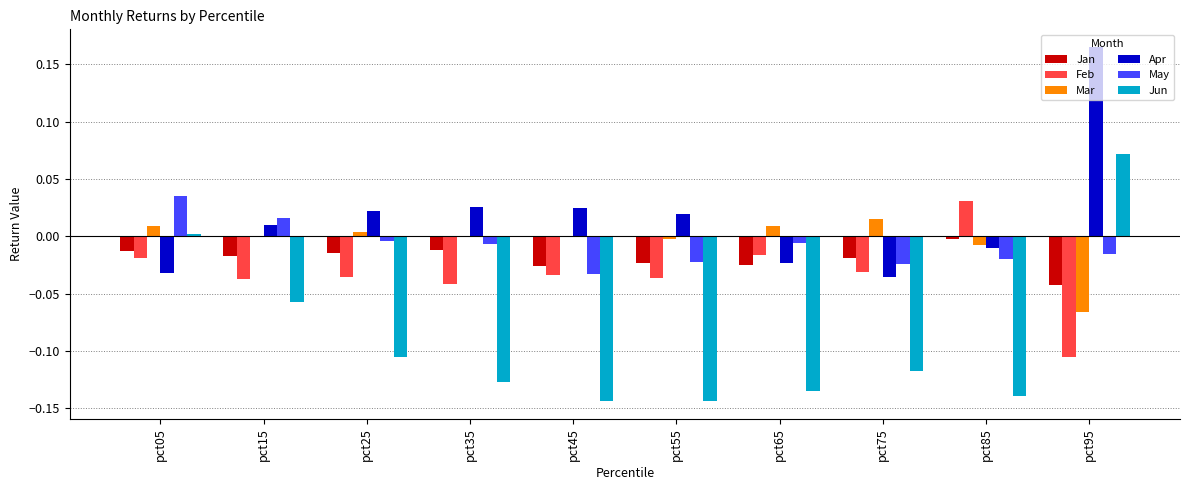

Which category has the highest value in the Feb series?

pct85